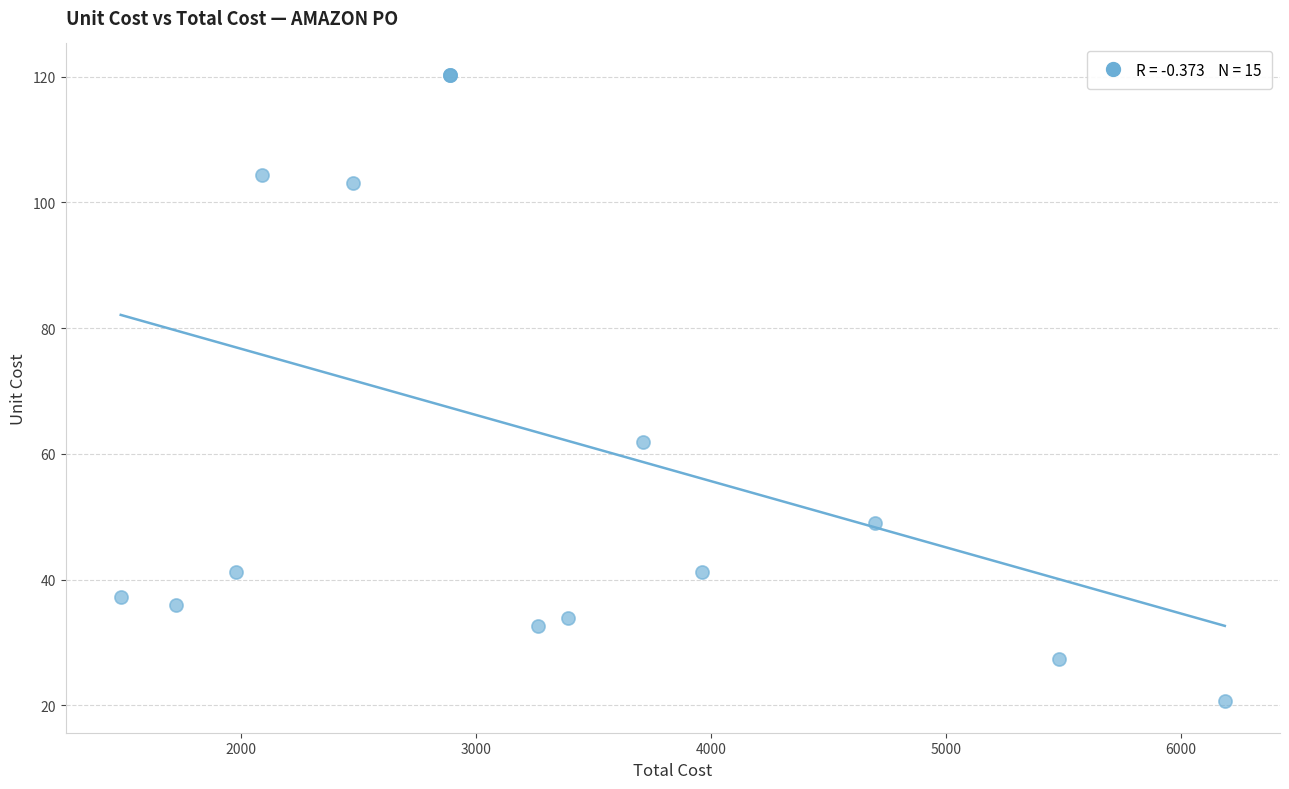

What Y value in the scatter plot is closest to 70?

61.9